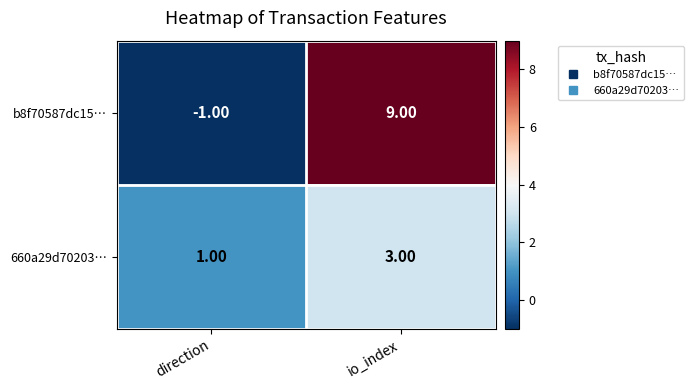

What is the difference between the highest and lowest values at io_index?

6